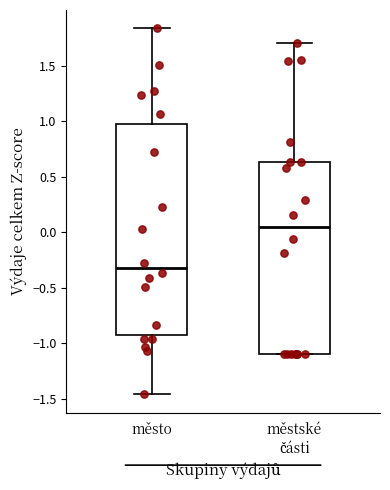

Which box's median line is the lowest?

město